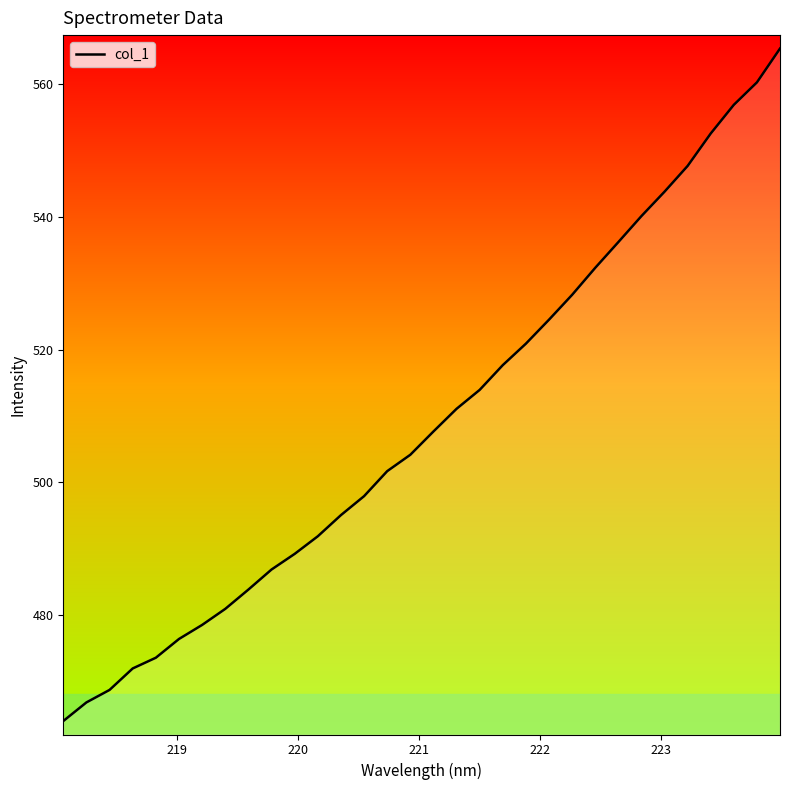

True or false: there are more than 1 points higher than both neighbors.

False